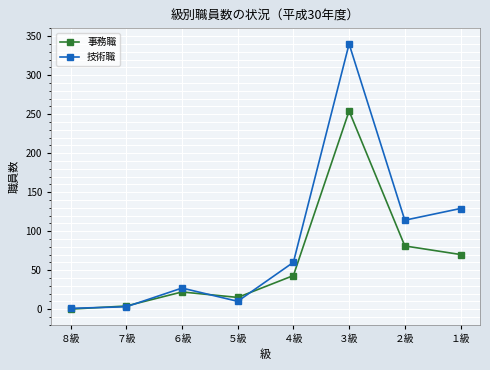

List the series in order of their overall mean, highest first.

技術職, 事務職